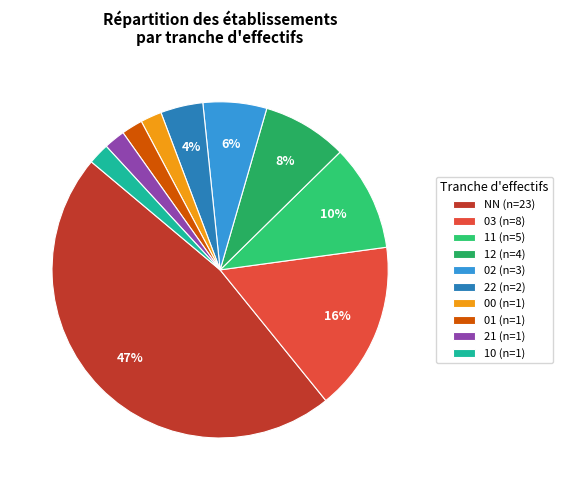

To the nearest percent, what is the average slice percentage?

10%